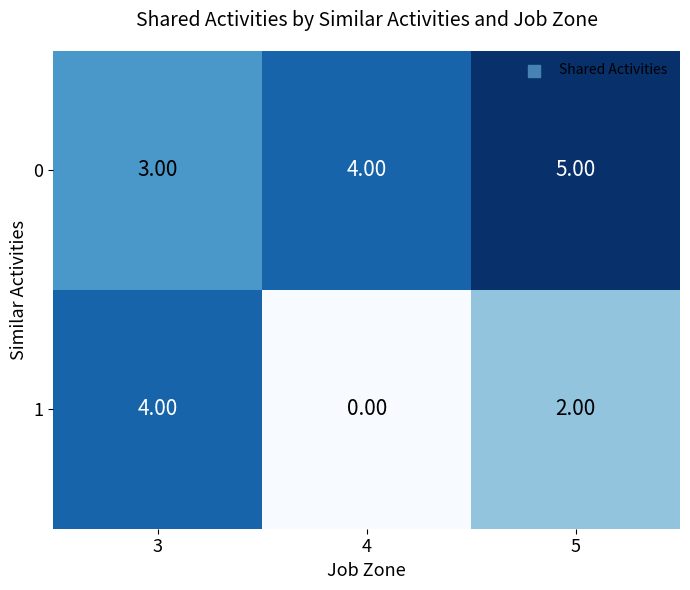

What is the sum of all 0 values?

12